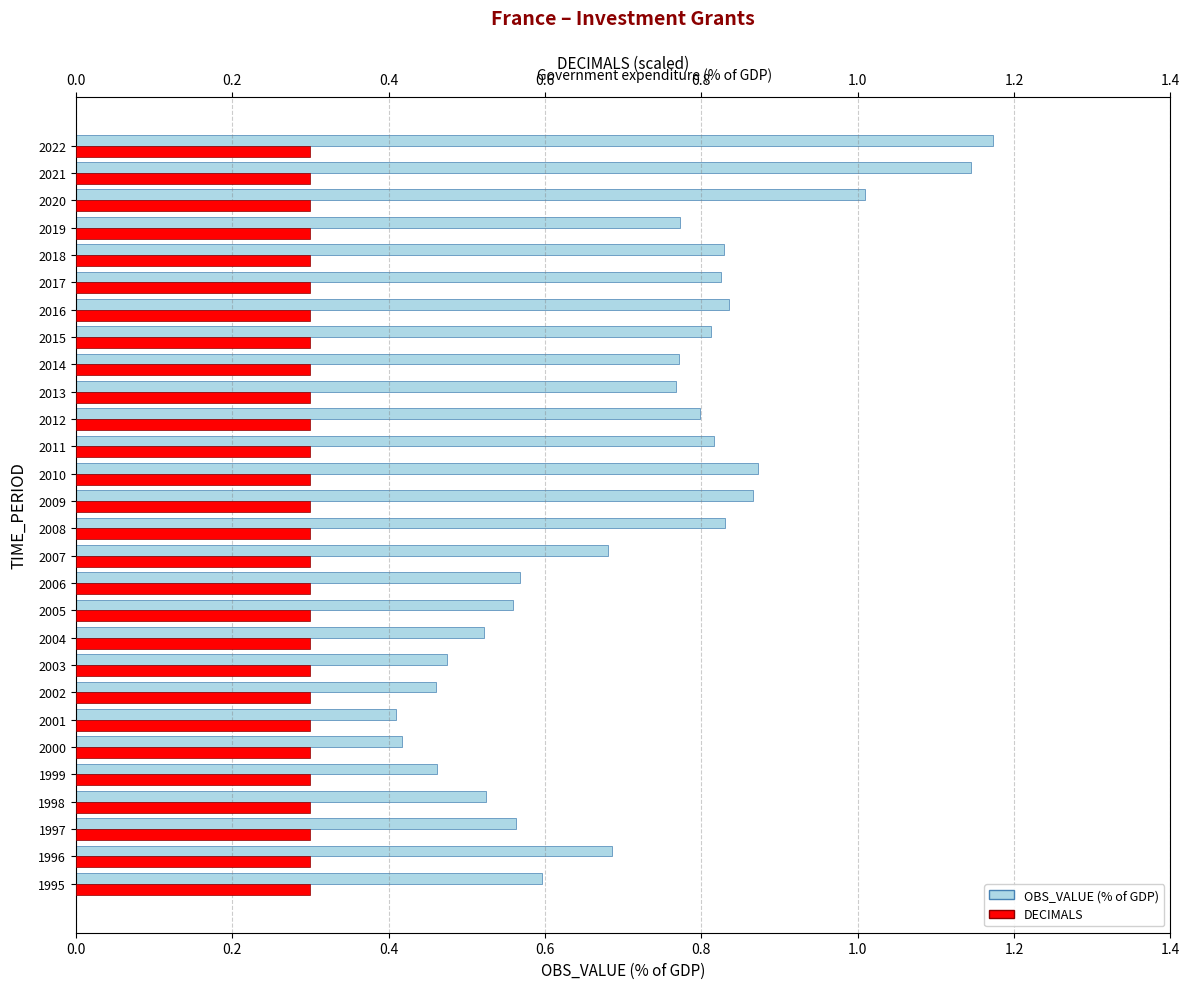

How many groups of bars are there?

28